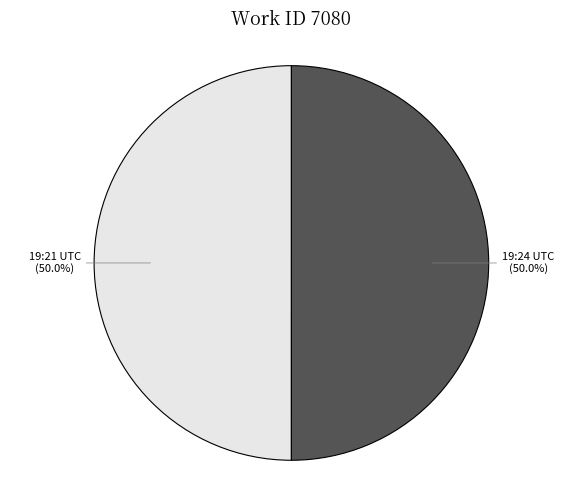

What portion of the pie excludes 19:21 UTC?

50.0%